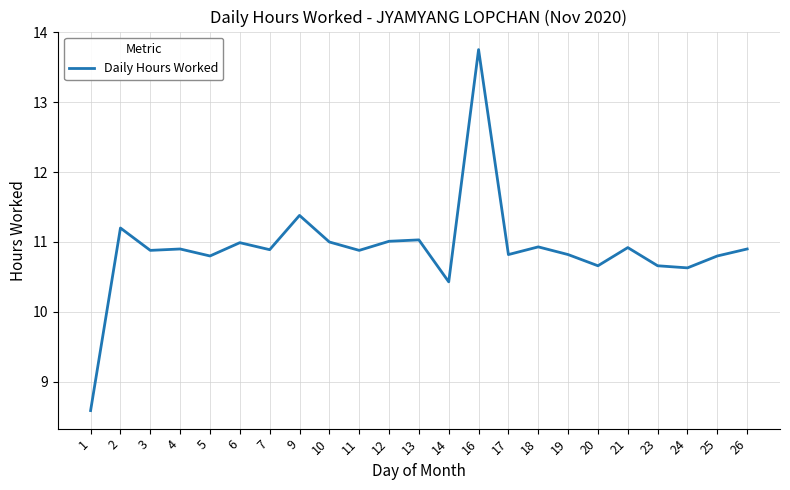

What is the greatest value displayed?

13.8